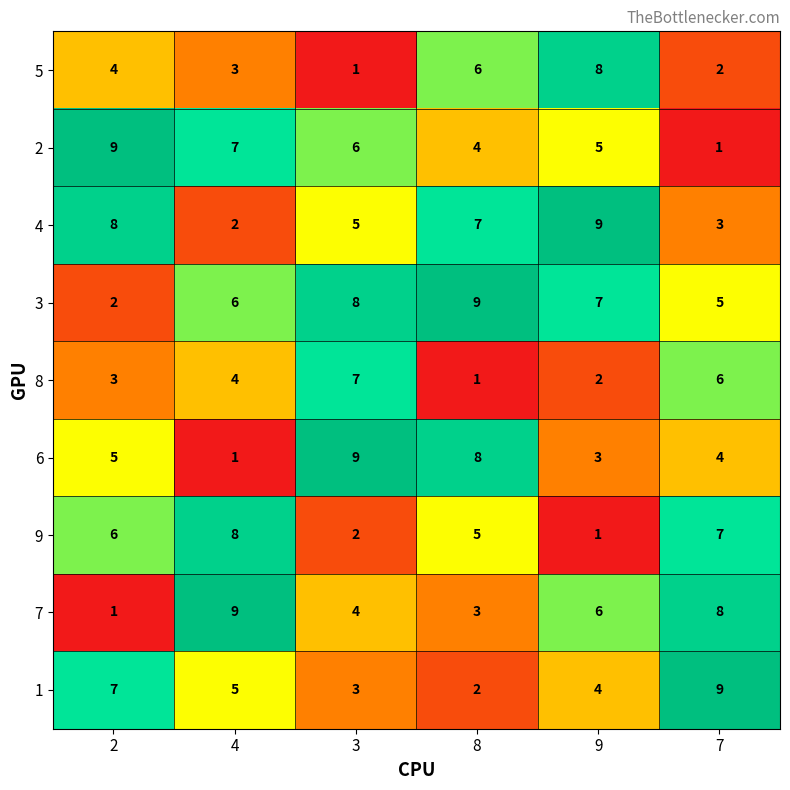

What is the spread (max minus min) of values at 3?

8